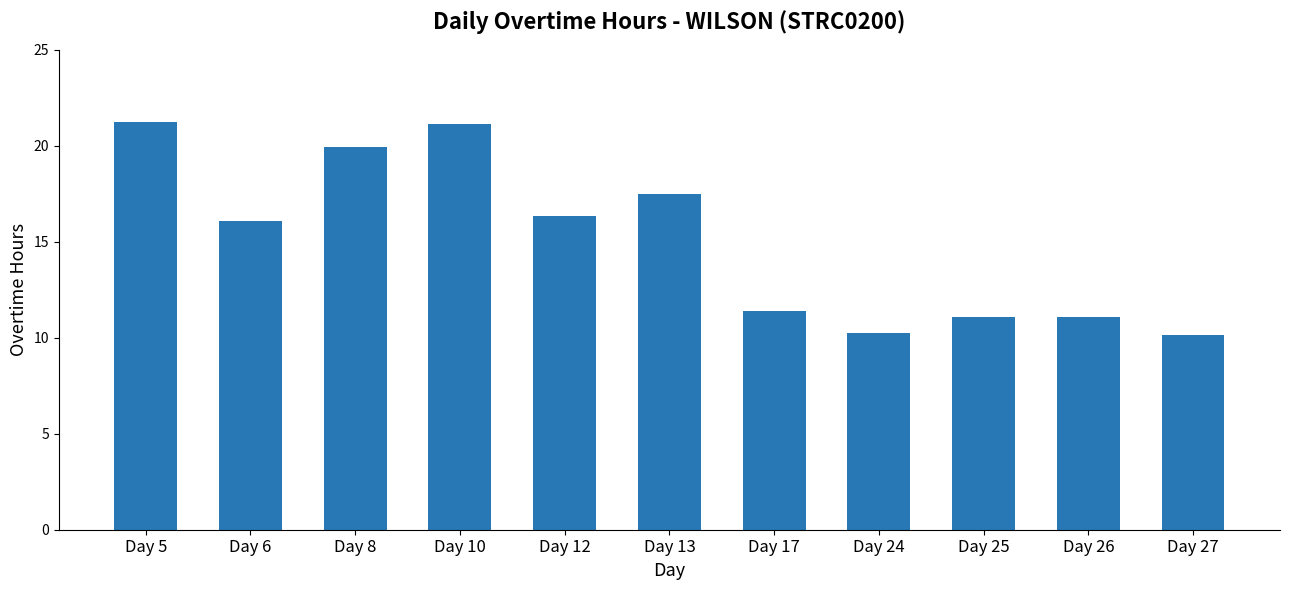

How many values are below 16?

5